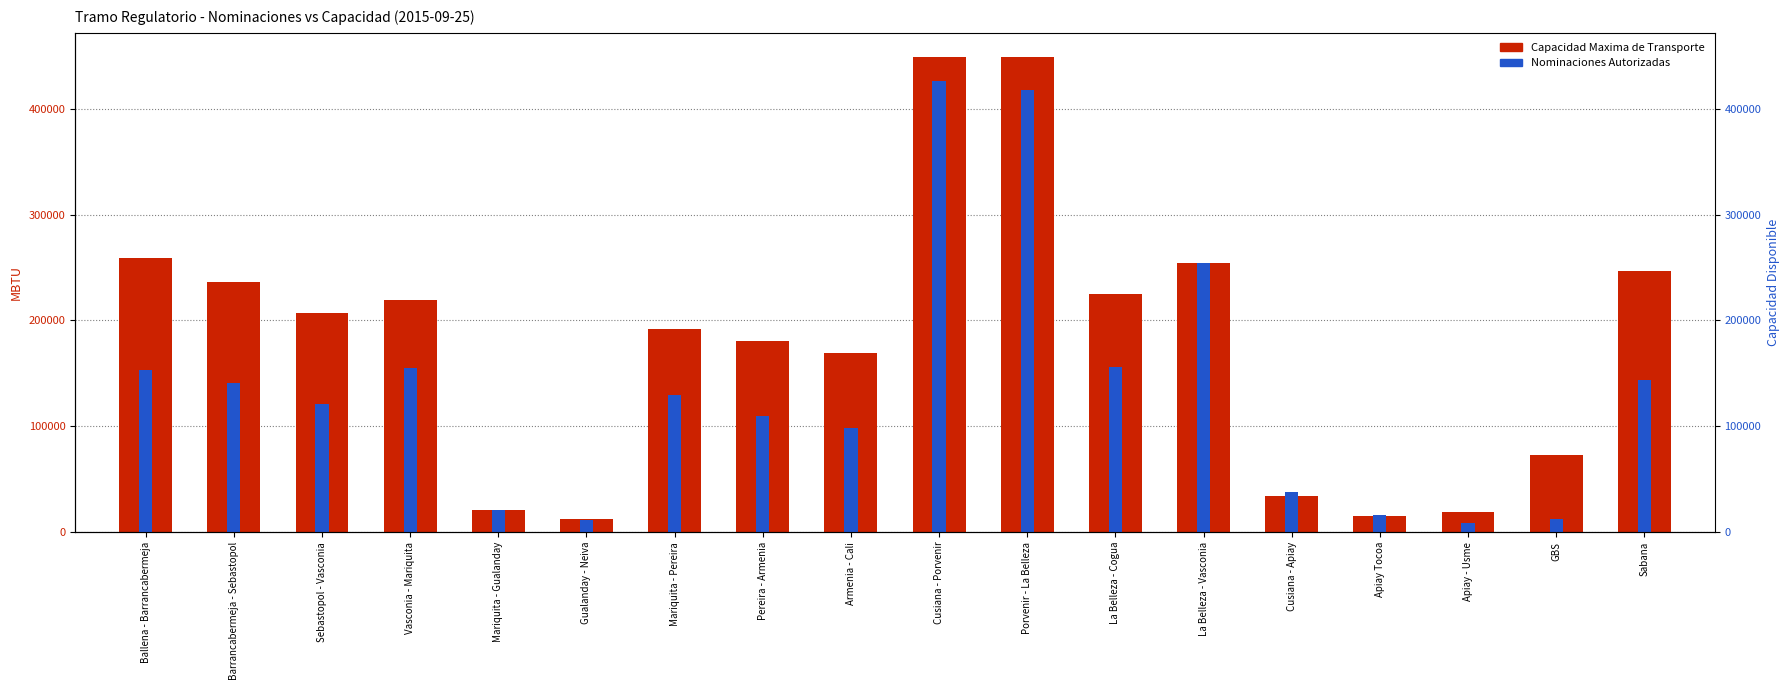

How many data points does each series have?

18